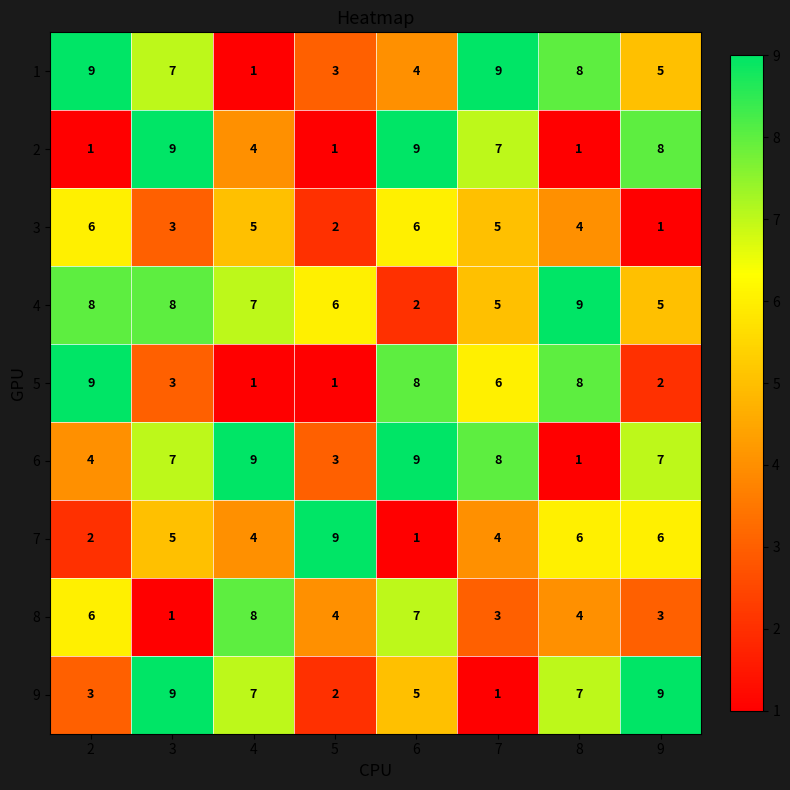

At which label does 1 reach its minimum?

4